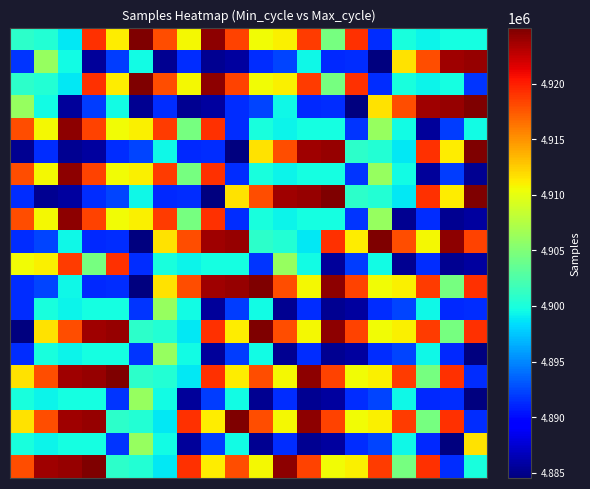

At how many categories does at least one series exceed 4899411?

20